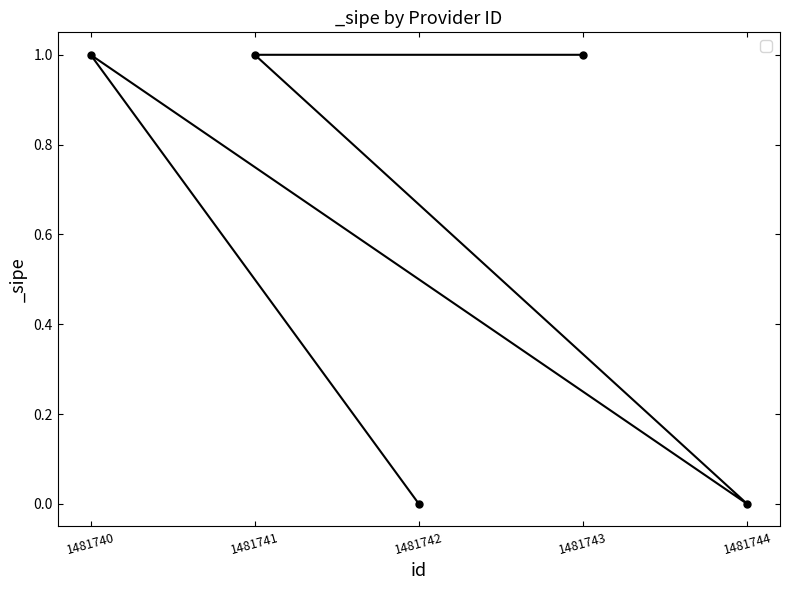

What is the maximum value shown in the chart?

1